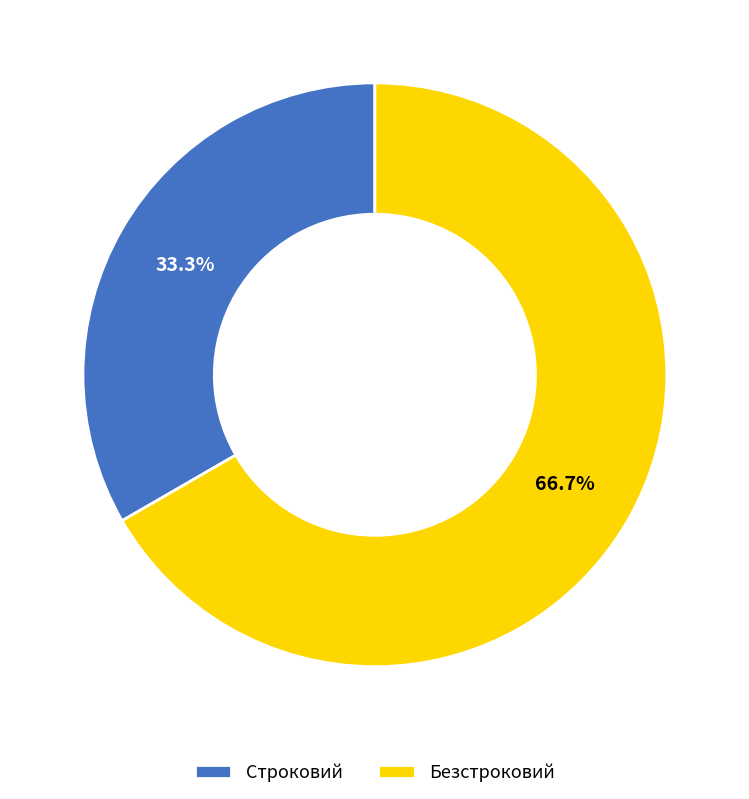

Which slice represents more than half of the pie?

Безстроковий